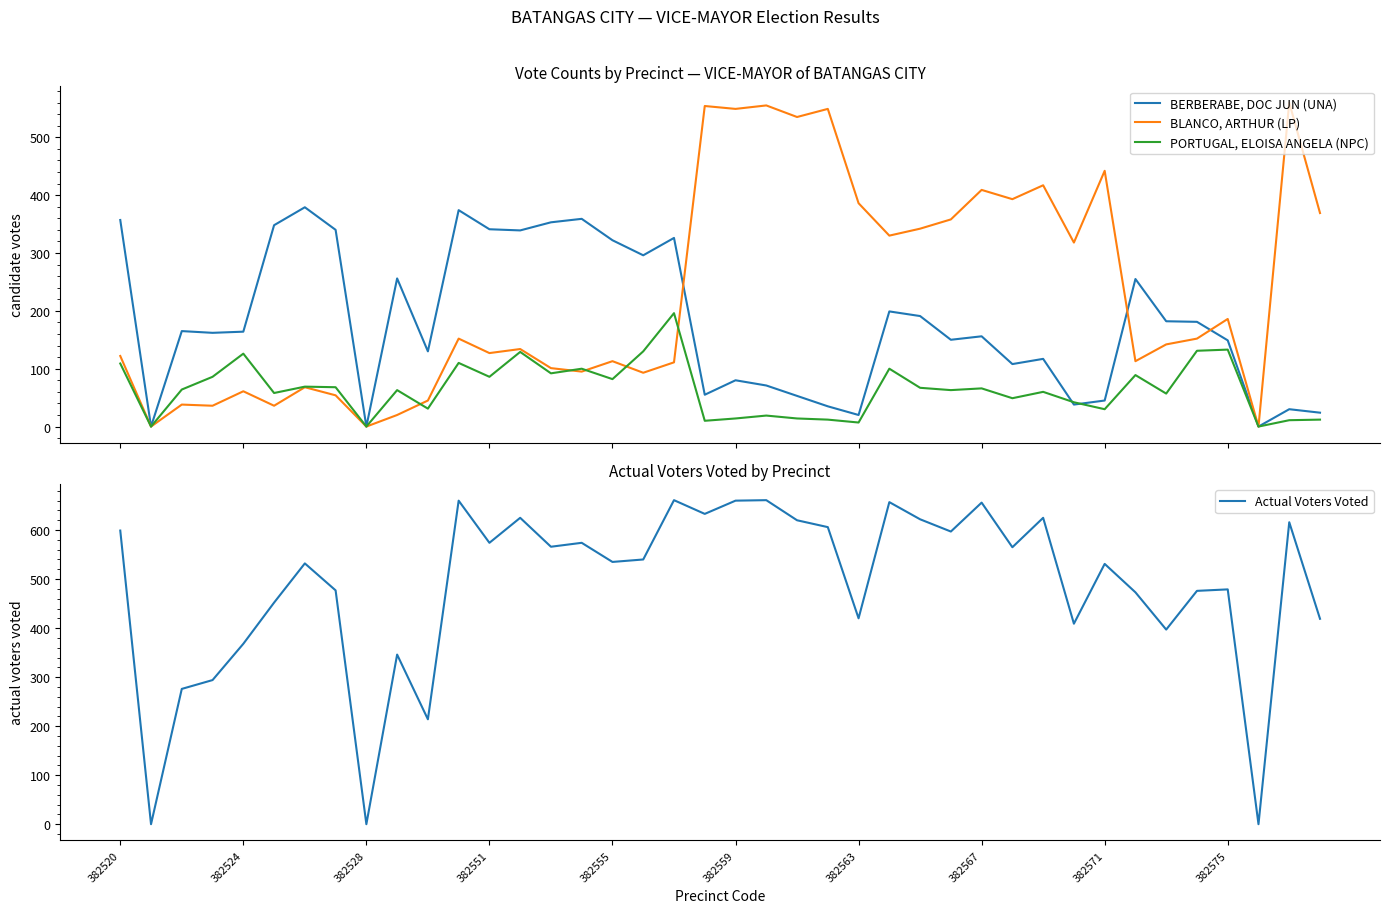

What is the highest value of the PORTUGAL, ELOISA ANGELA (NPC) series?

196